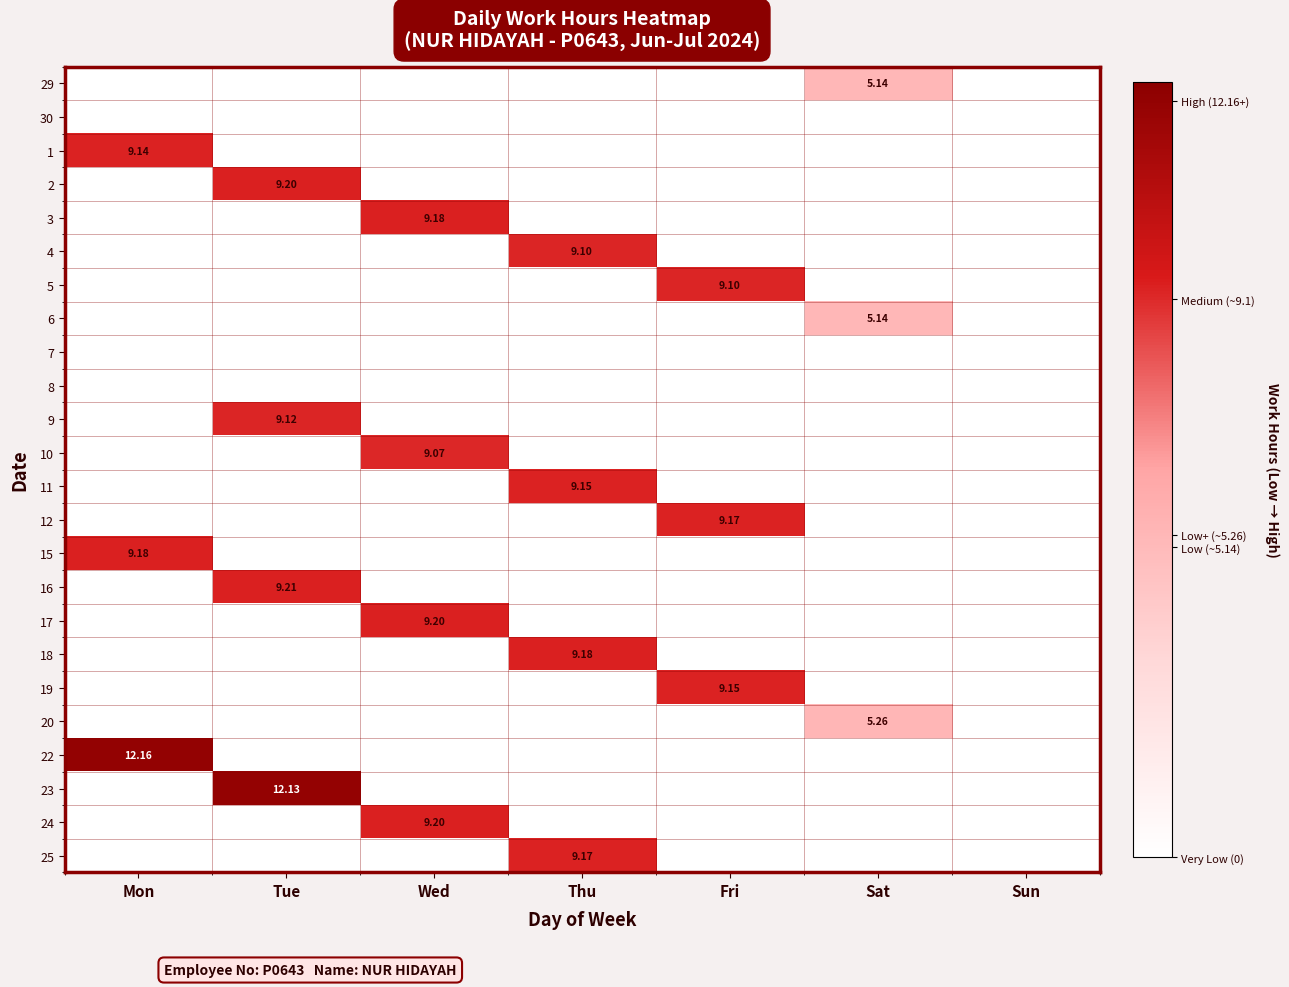

How many categories are shown in the chart?

7